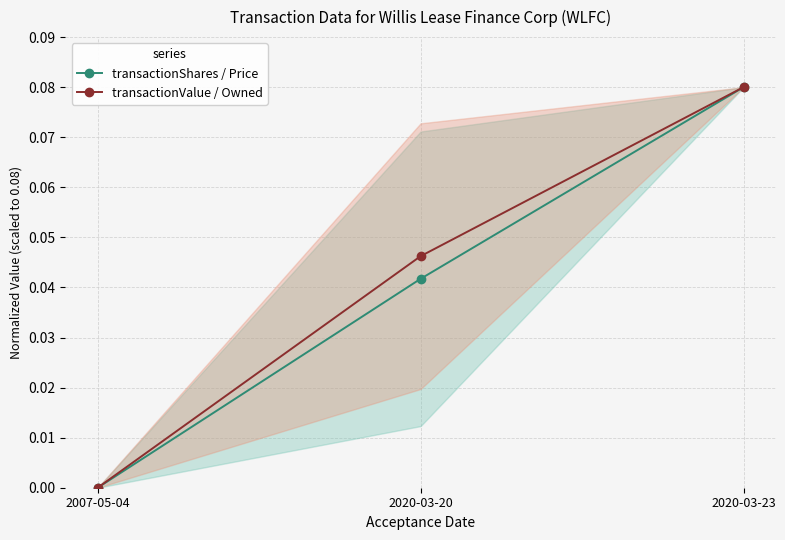

What is the difference between the transactionValue / Owned values at 2020-03-23 and 2007-05-04?

0.1